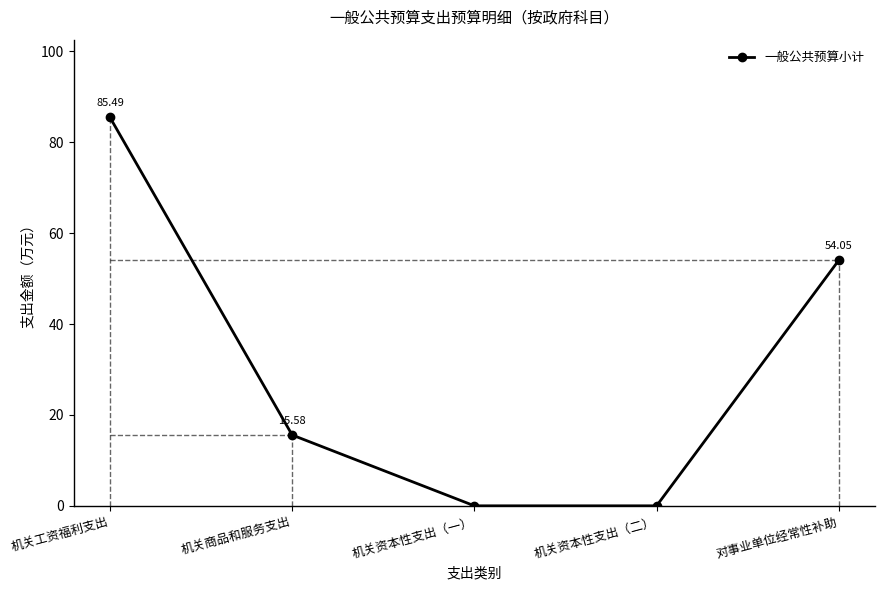

Which category has the highest value across all series?

机关工资福利支出